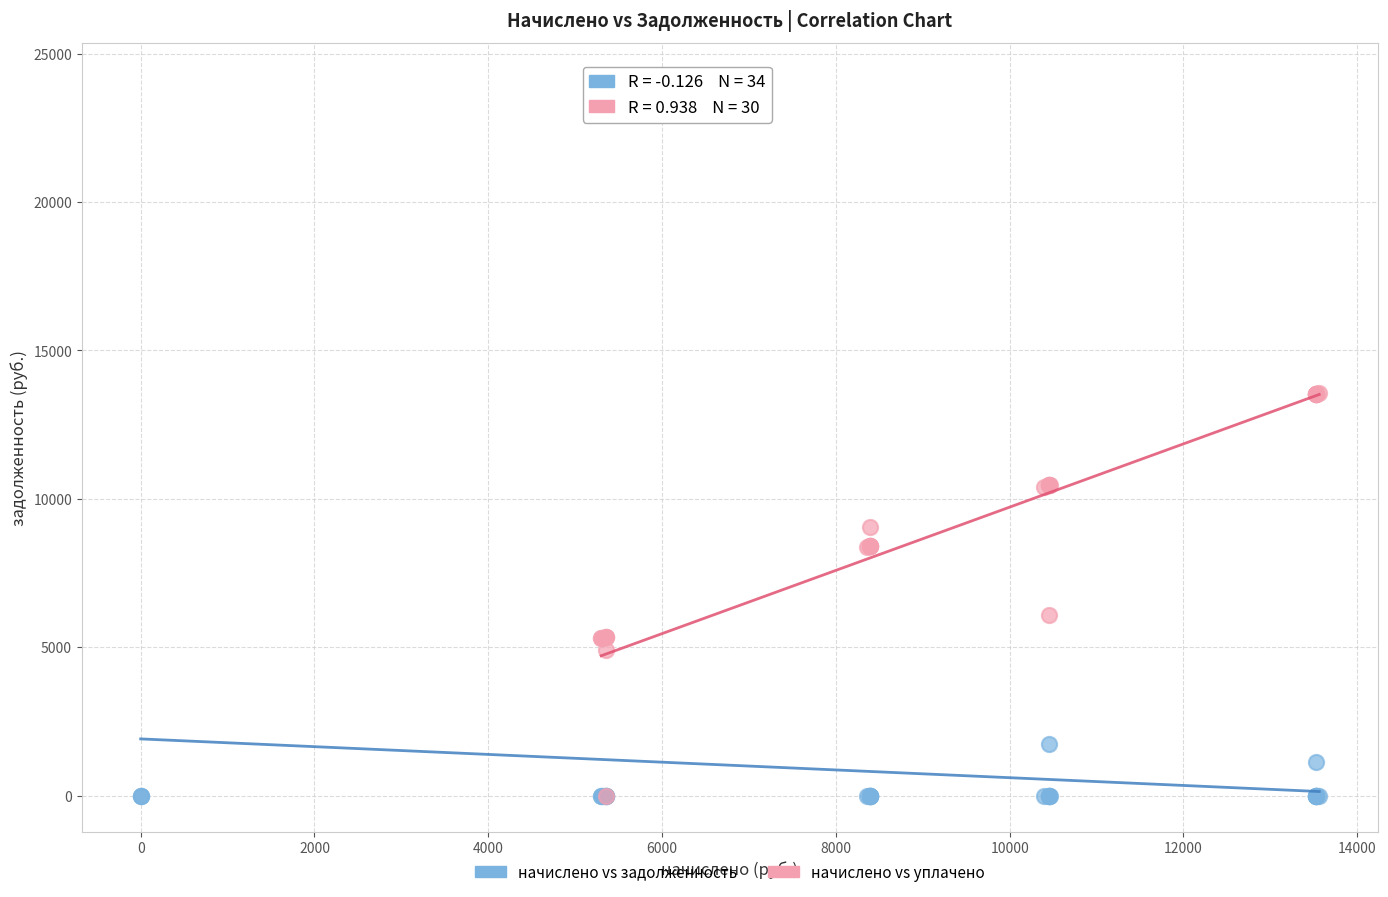

Which series contains the highest Y value?

начислено vs задолженность